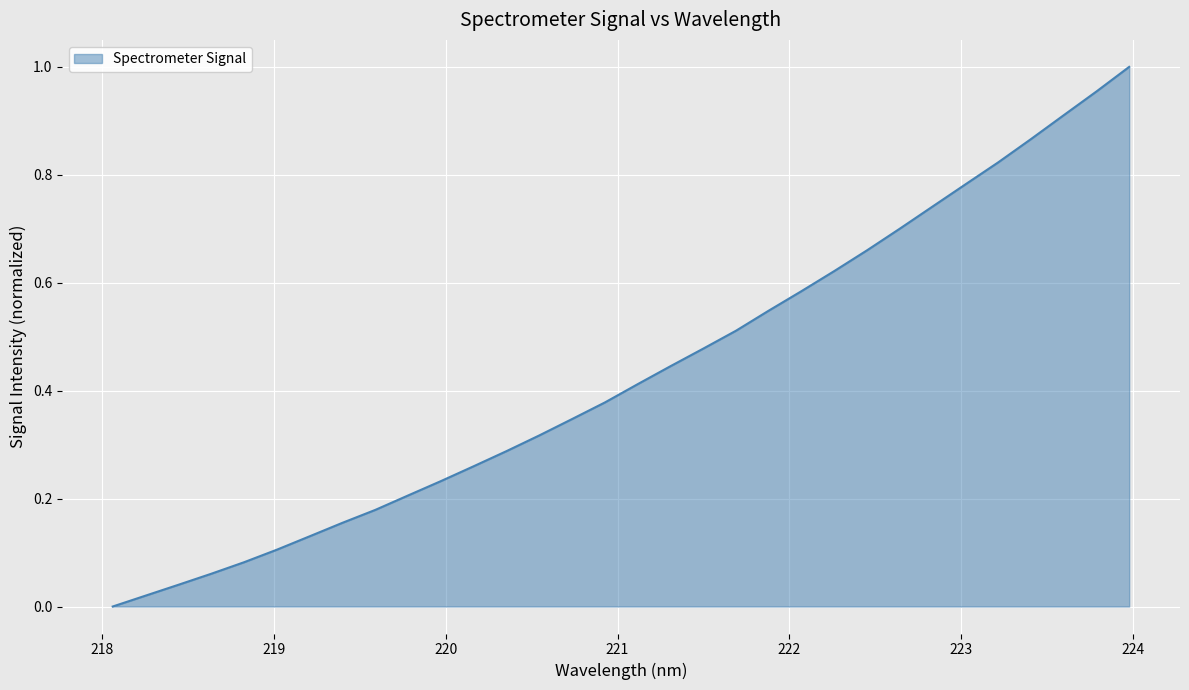

At which category does the chart reach its minimum across all series?

218.0596